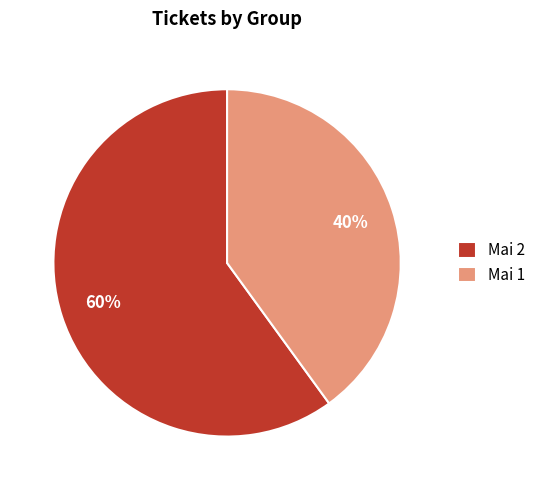

How many slices are in this pie chart?

2